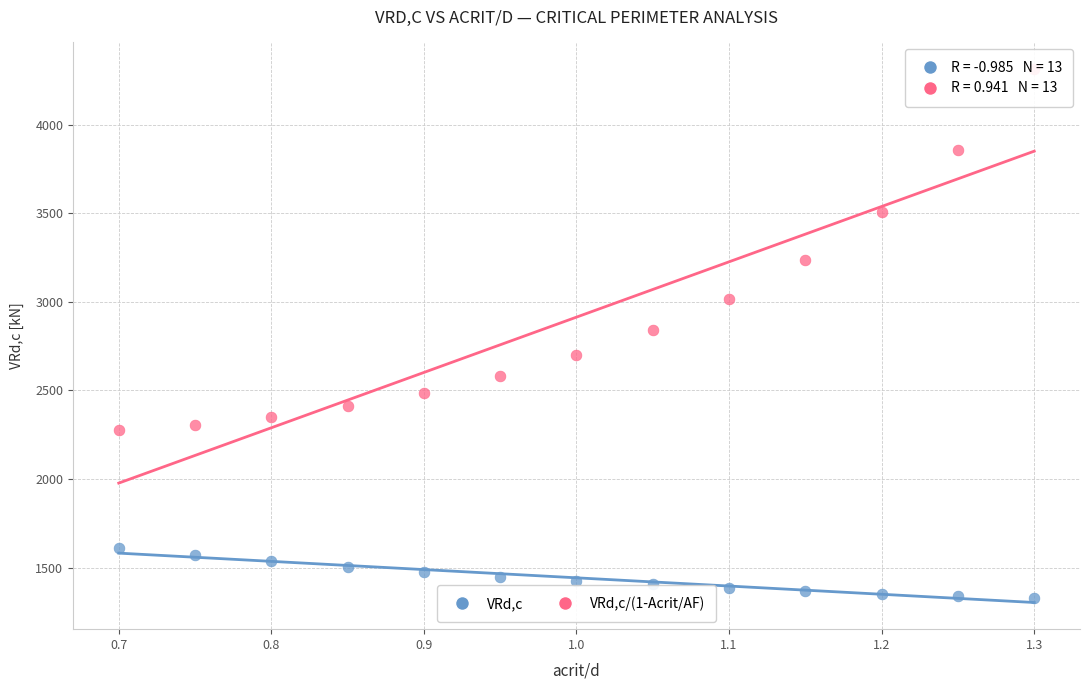

Across all data points, what is the range of Y values (max minus min)?

2987.7